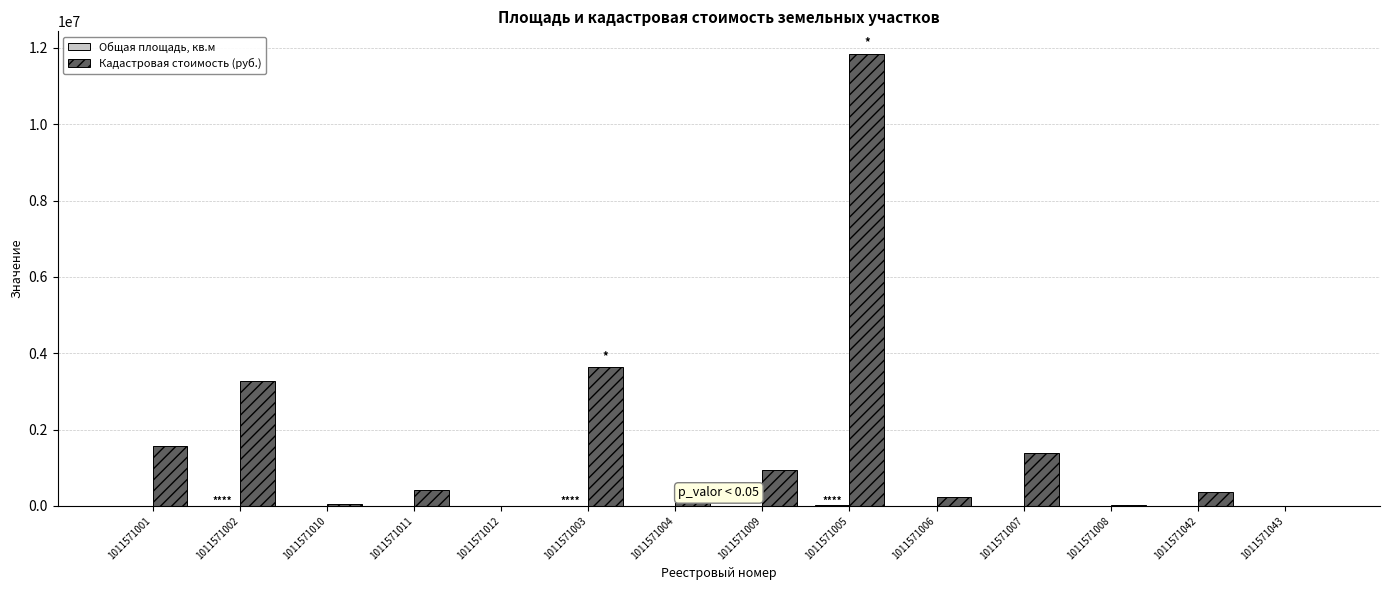

How many values in the Кадастровая стоимость (руб.) series exceed 424587?

7